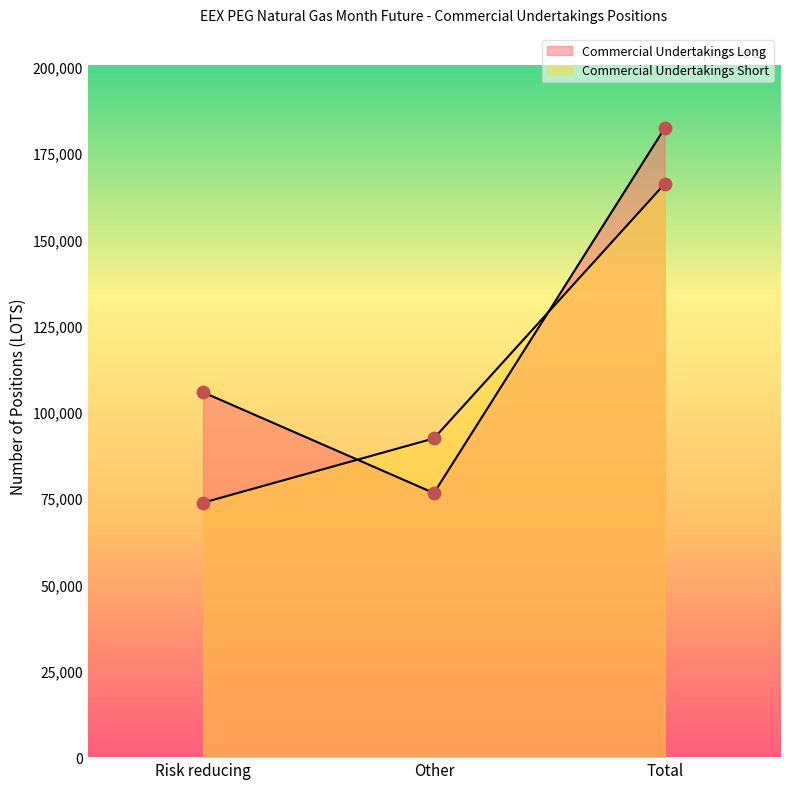

What are all the series names shown in the legend?

Commercial Undertakings Long, Commercial Undertakings Short